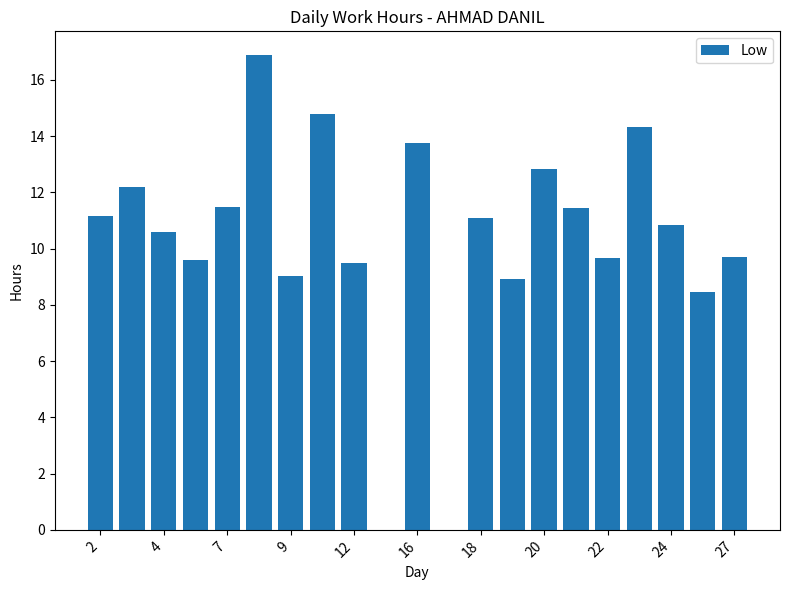

What is the sum of all values?

216.2